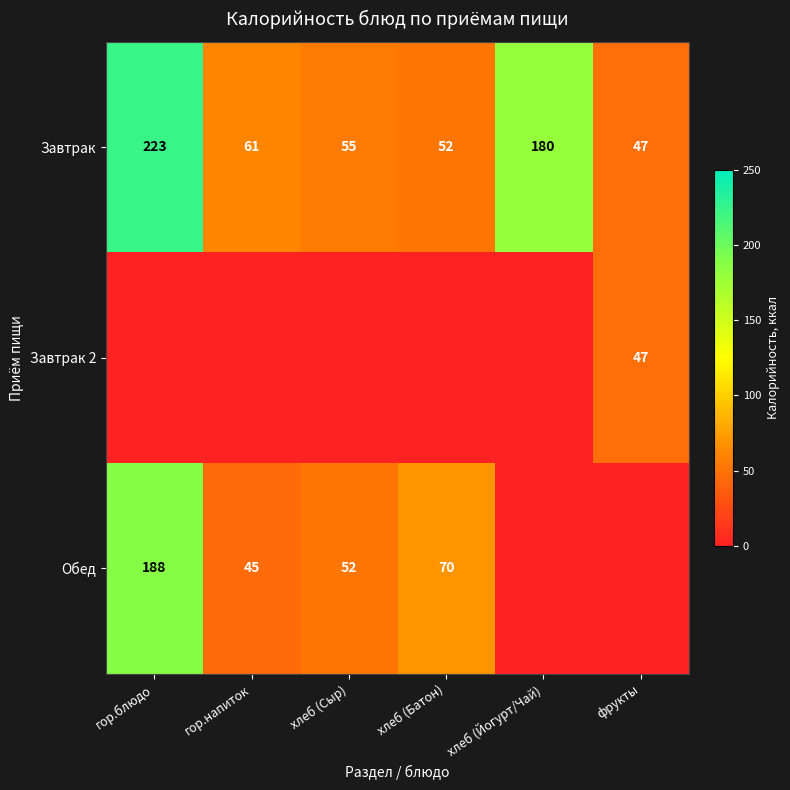

The value of Завтрак at хлеб (Сыр) is 87. True or false?

False